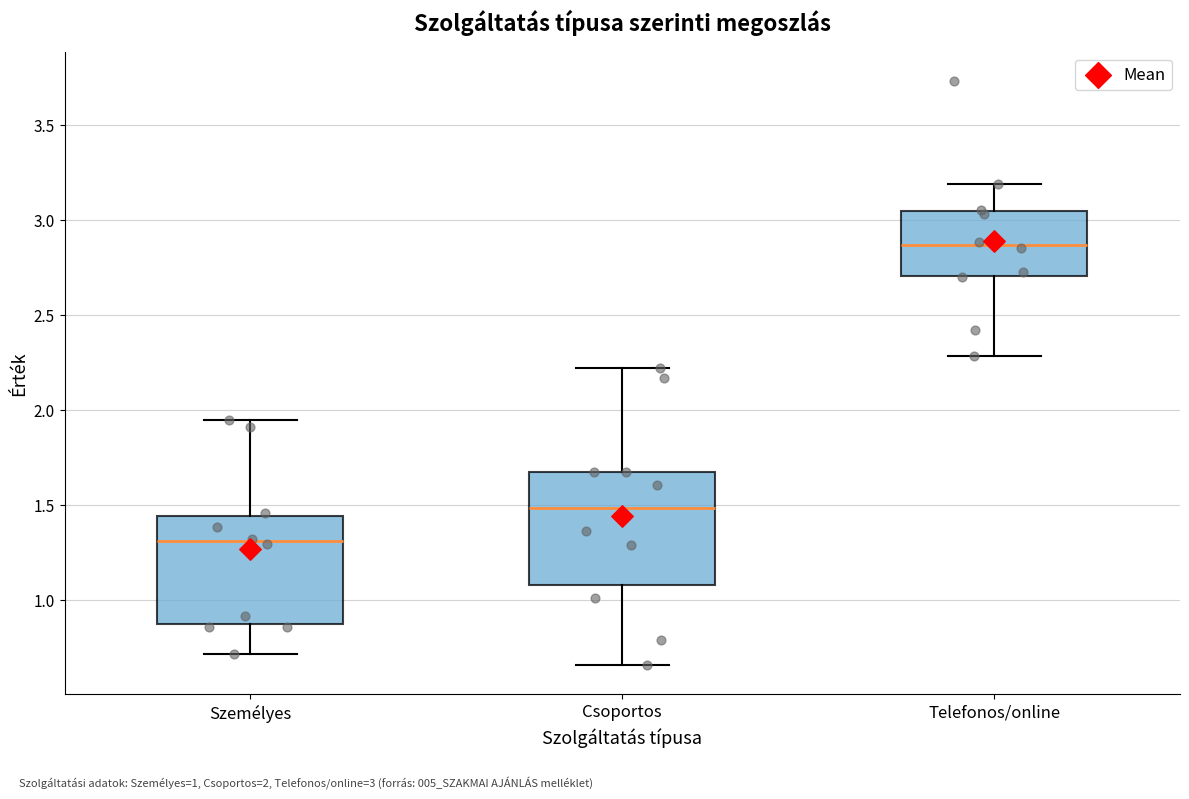

Where does the lower whisker of the box for Telefonos/online end on the y-axis? The values are not printed on the chart, so give them approximately, as read against the axis.

2.30